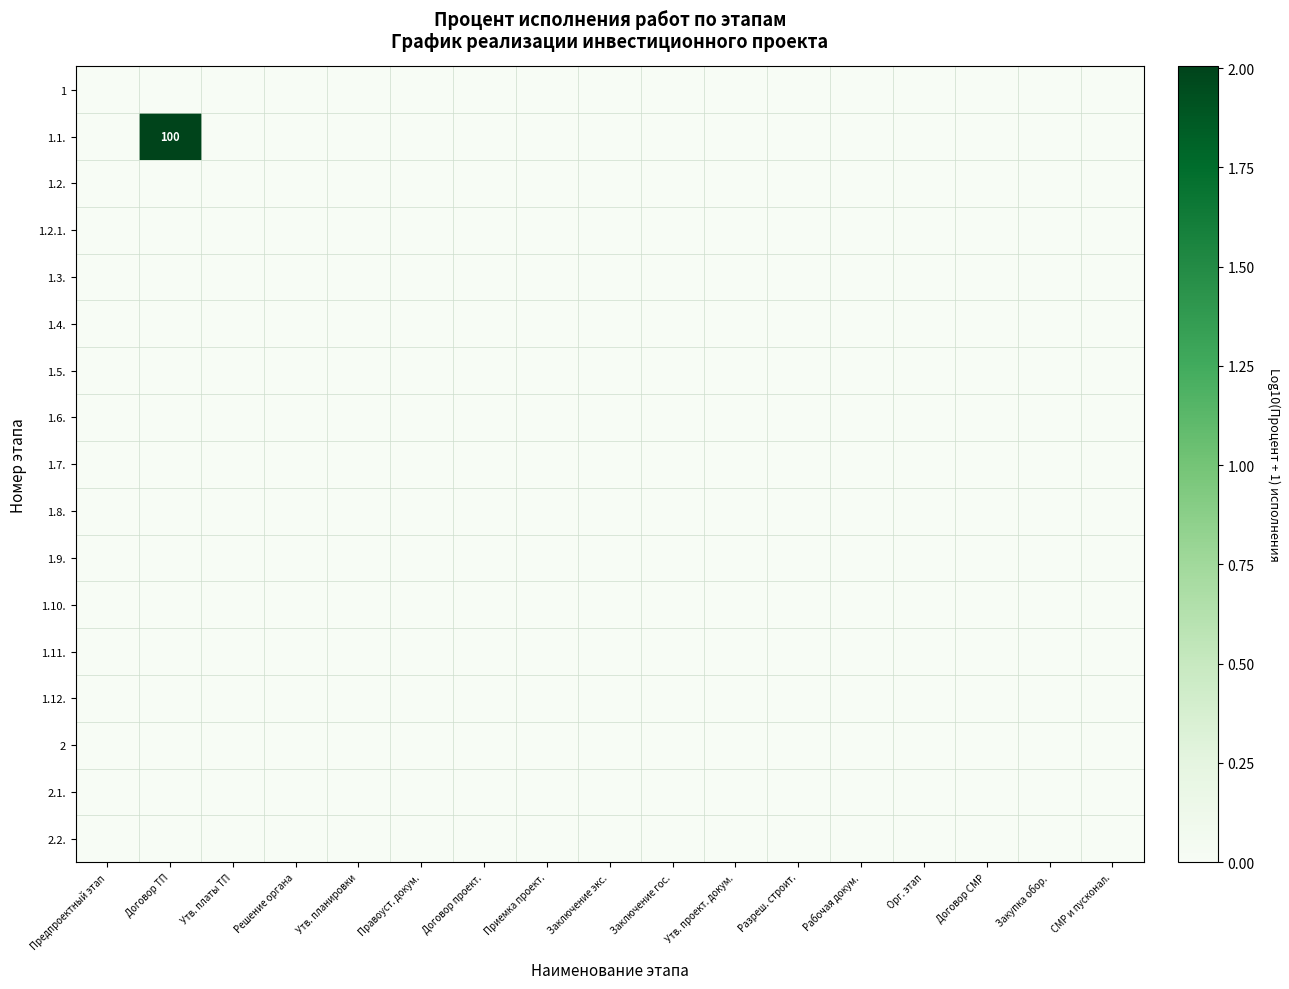

At which category does the chart reach its minimum across all series?

Предпроектный этап